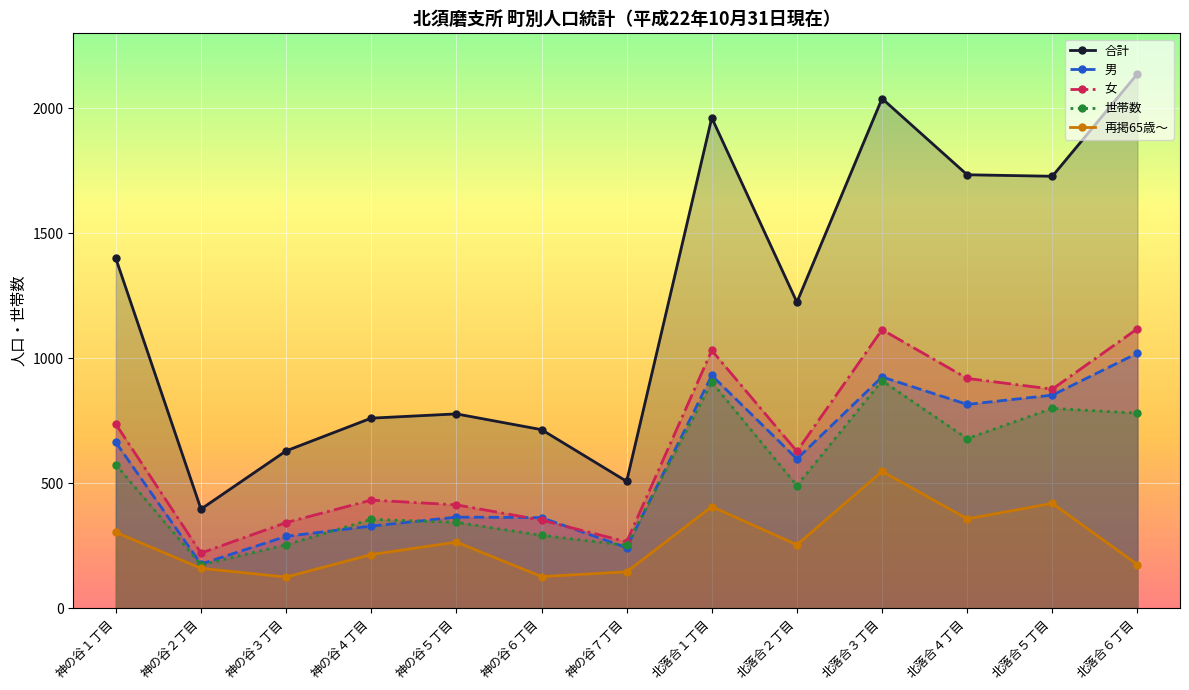

At which label does 女 reach its peak?

北落合６丁目